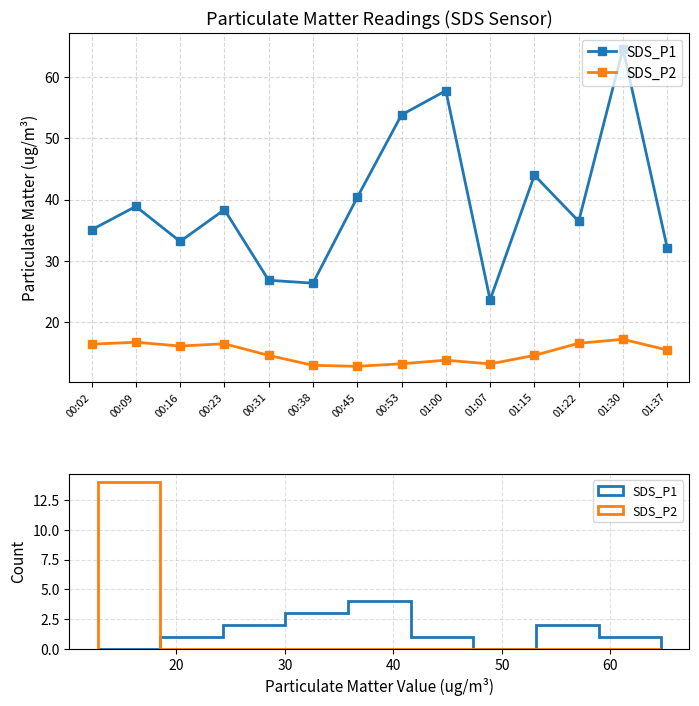

How many interior local valleys does the SDS_P2 series have?

3